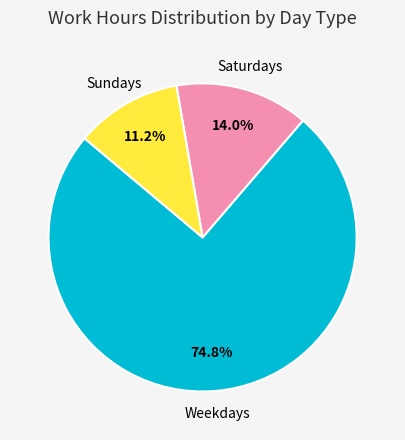

Is there a majority slice in this chart?

Yes